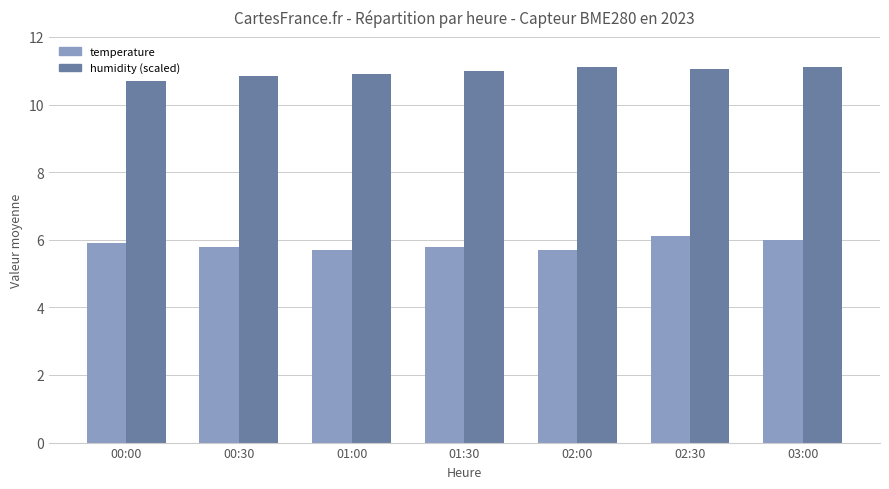

What is the spread (max minus min) of values at 02:00?

5.4